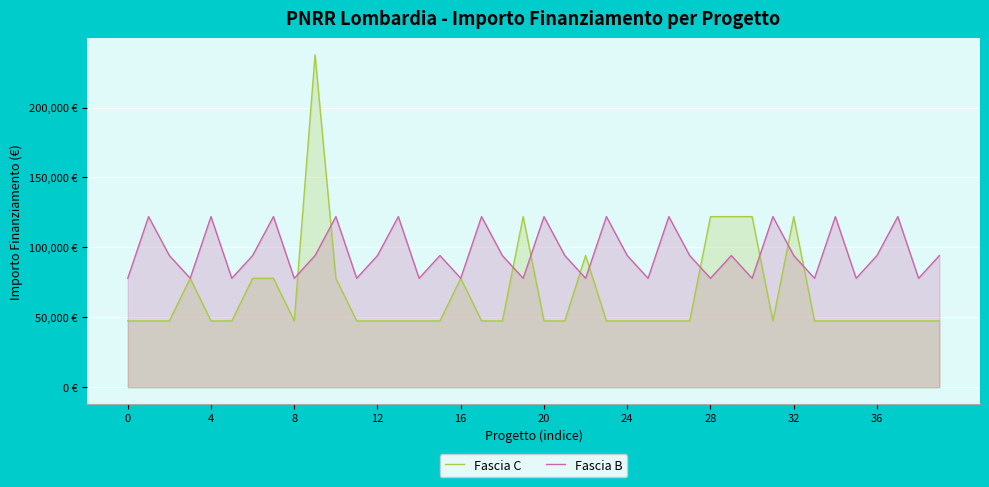

At which label is Fascia C closest to 142554?

19